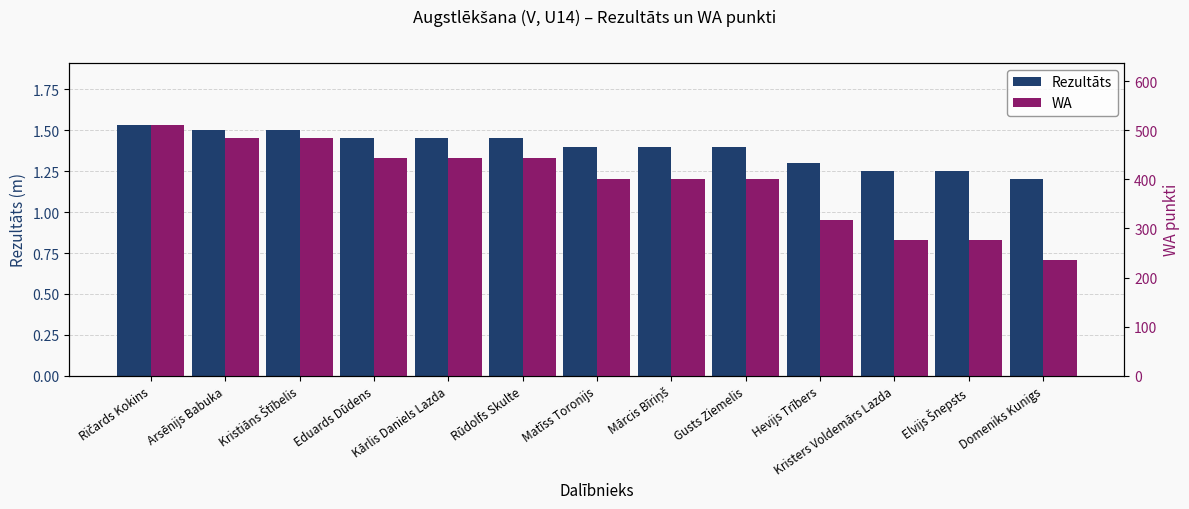

Is the value of Rezultāts at Eduards Dūdens greater than the value of WA at Domeniks Kunigs?

No